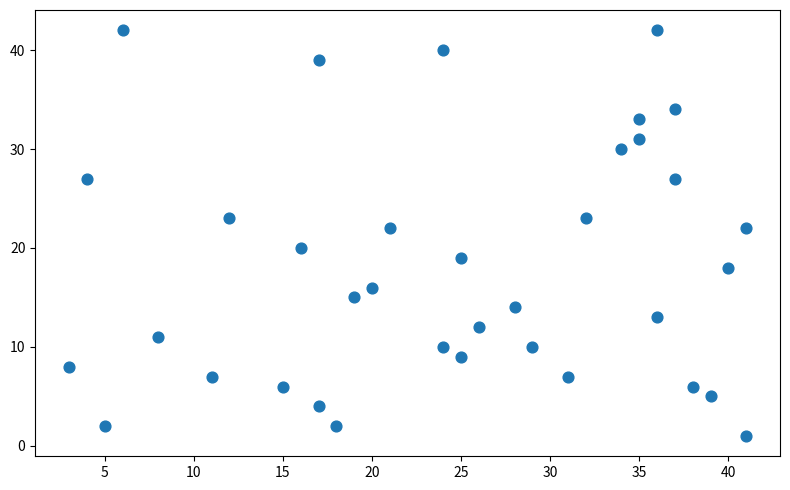

What is the range of Y values (max minus min)?

41